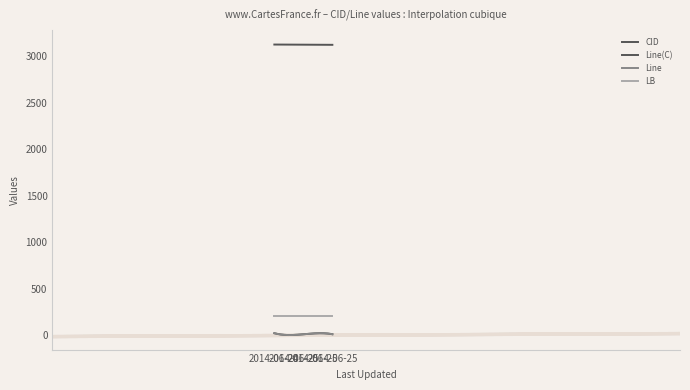

Does the chart display data point markers on the line(s)?

No